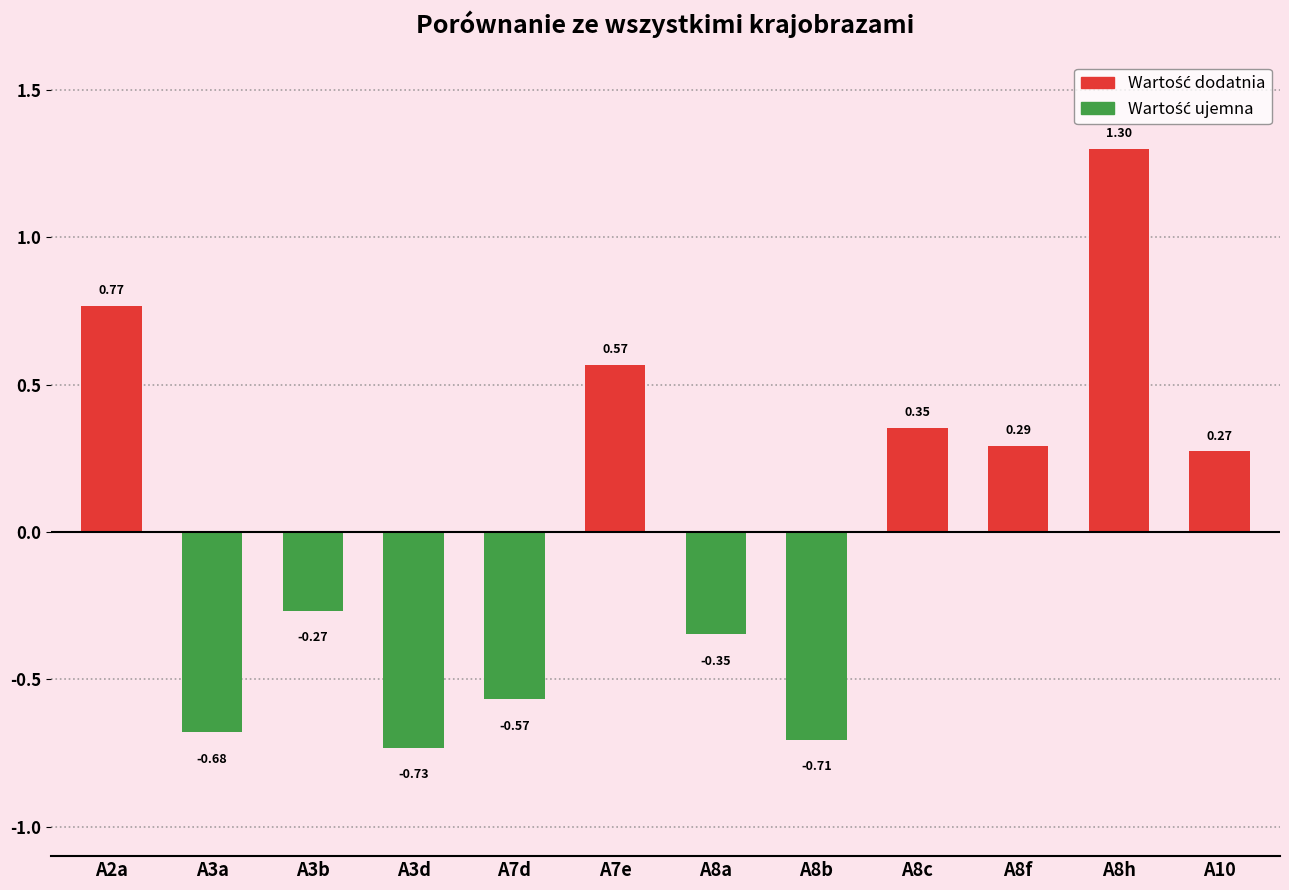

Which has a higher value, A7d or A8c?

A8c